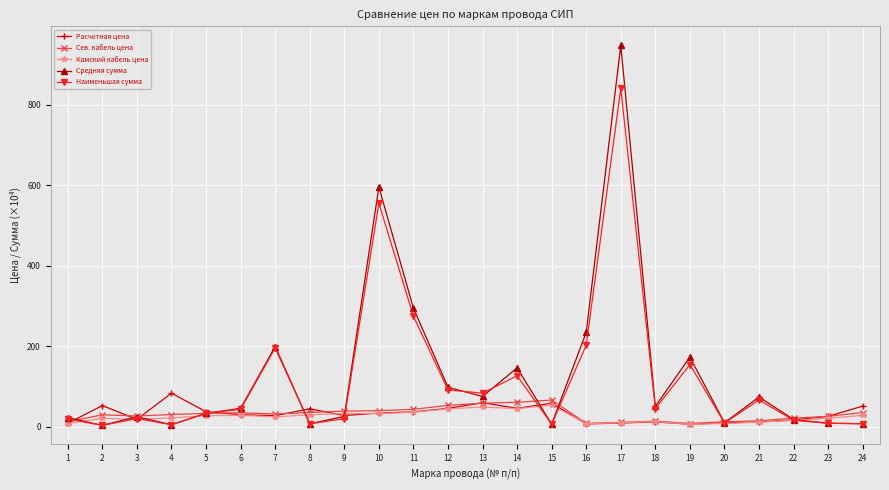

The value of Расчетная цена at 6 is 29.6. True or false?

True